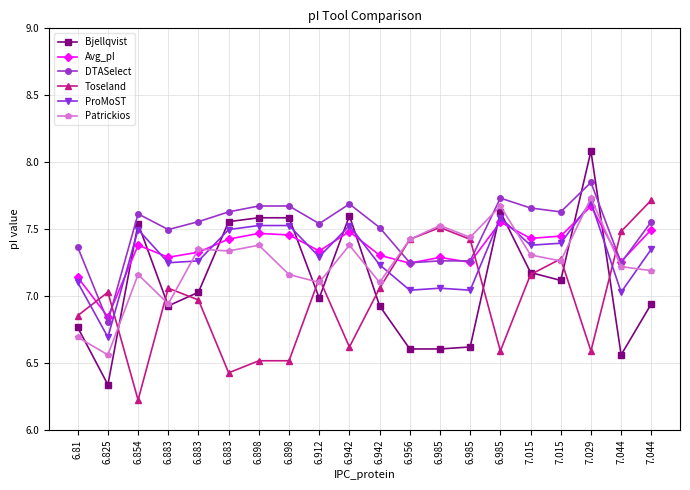

At which category does Avg_pI reach its first local valley?

6.825